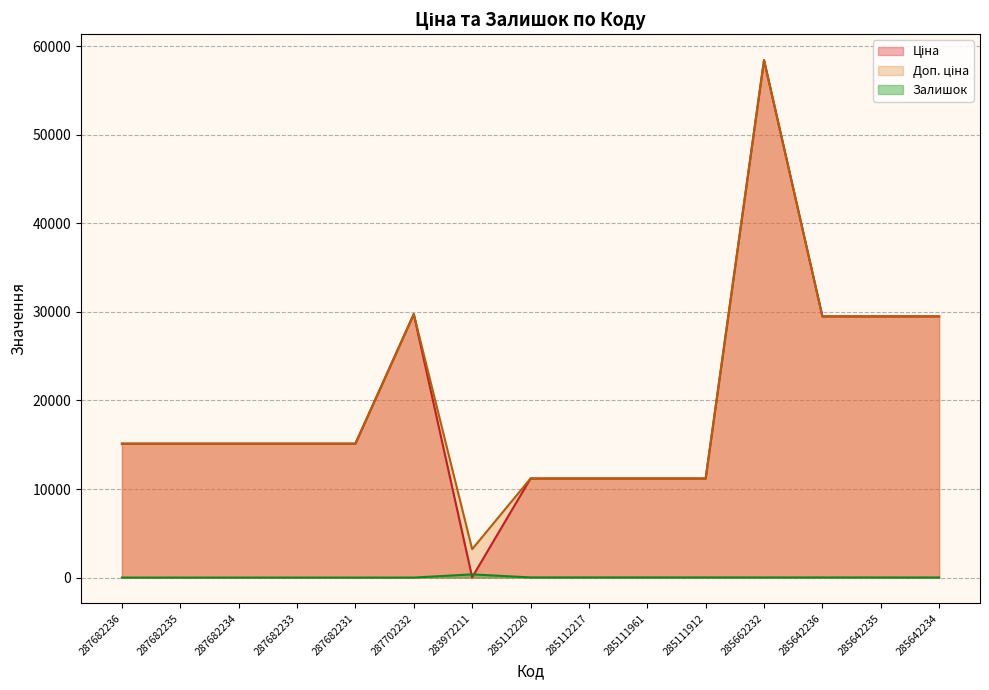

The value of Ціна at 287682235 is 24875.1. True or false?

False